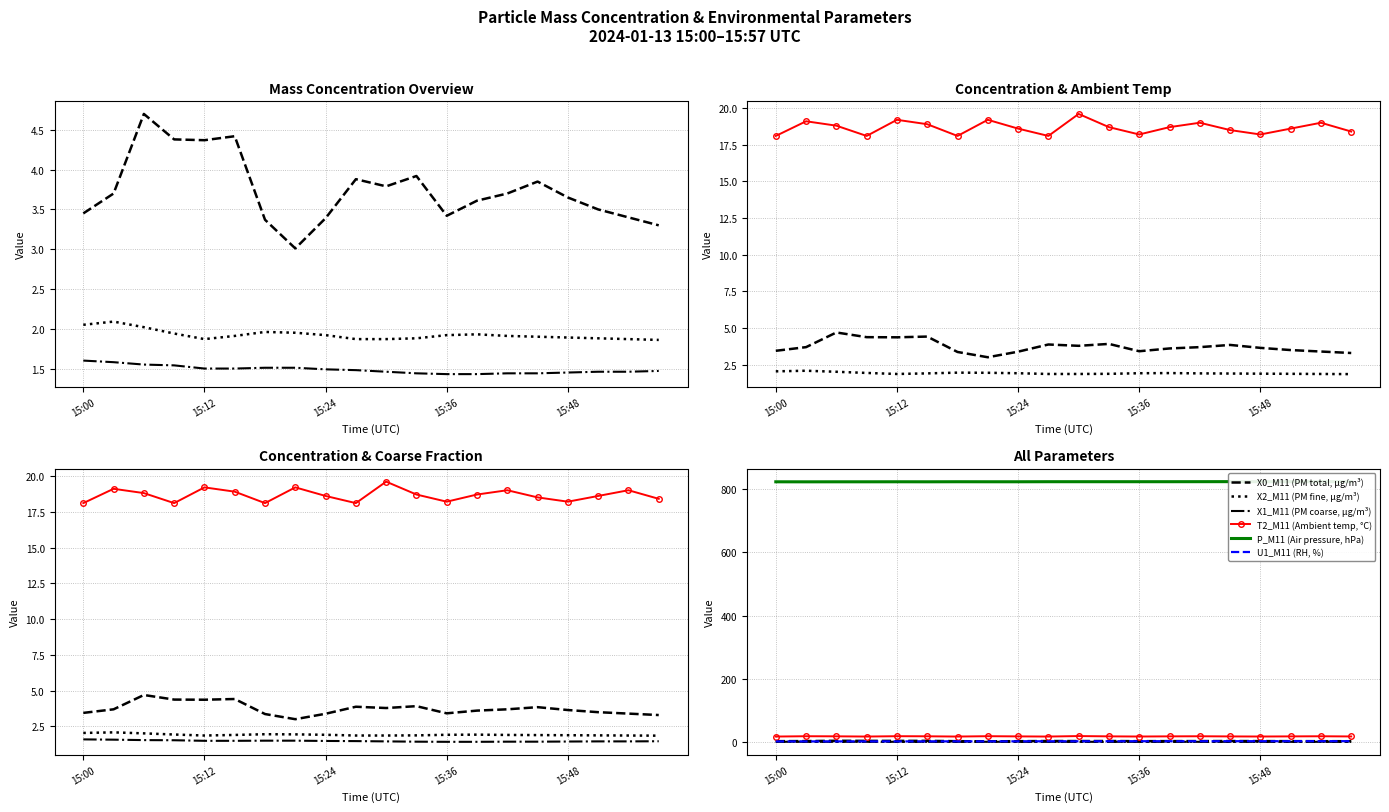

List the series in order of their peak value, lowest first.

X1_M11 (PM coarse, µg/m³), X2_M11 (PM fine, µg/m³), U1_M11 (RH, %), X0_M11 (PM total, µg/m³), T2_M11 (Ambient temp, °C), P_M11 (Air pressure, hPa)